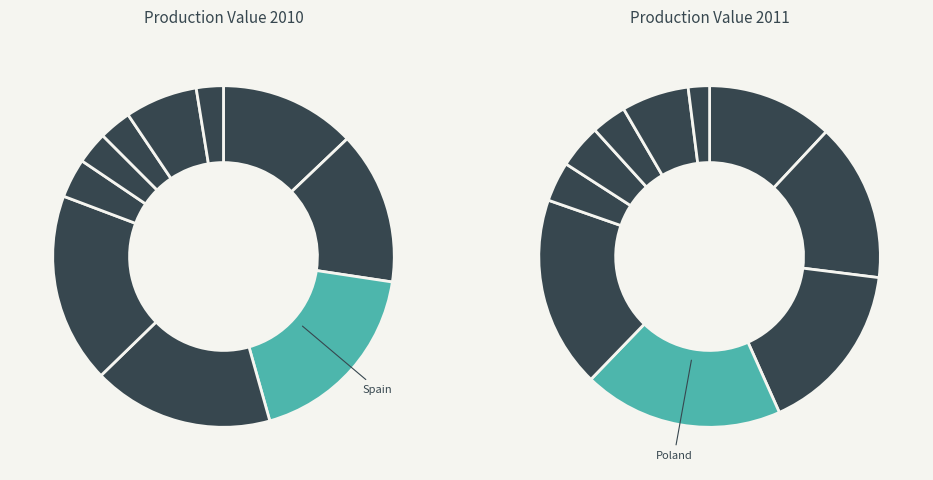

How many slices are in this pie chart?

12